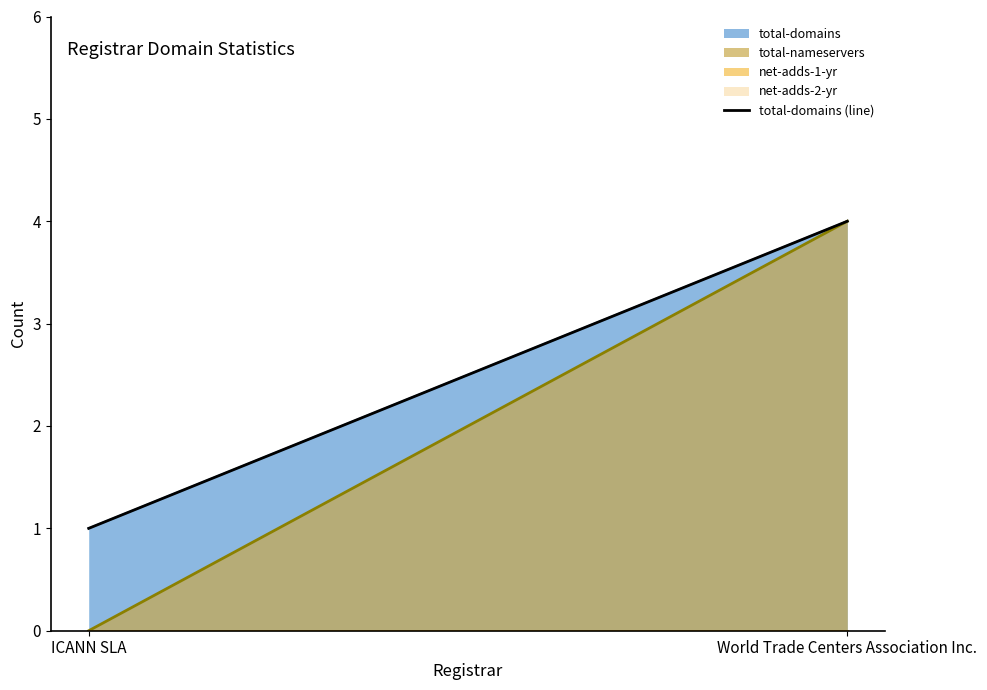

Reading left to right, extract all data points from this chart.

ICANN SLA=1	World Trade Centers Association Inc.=4